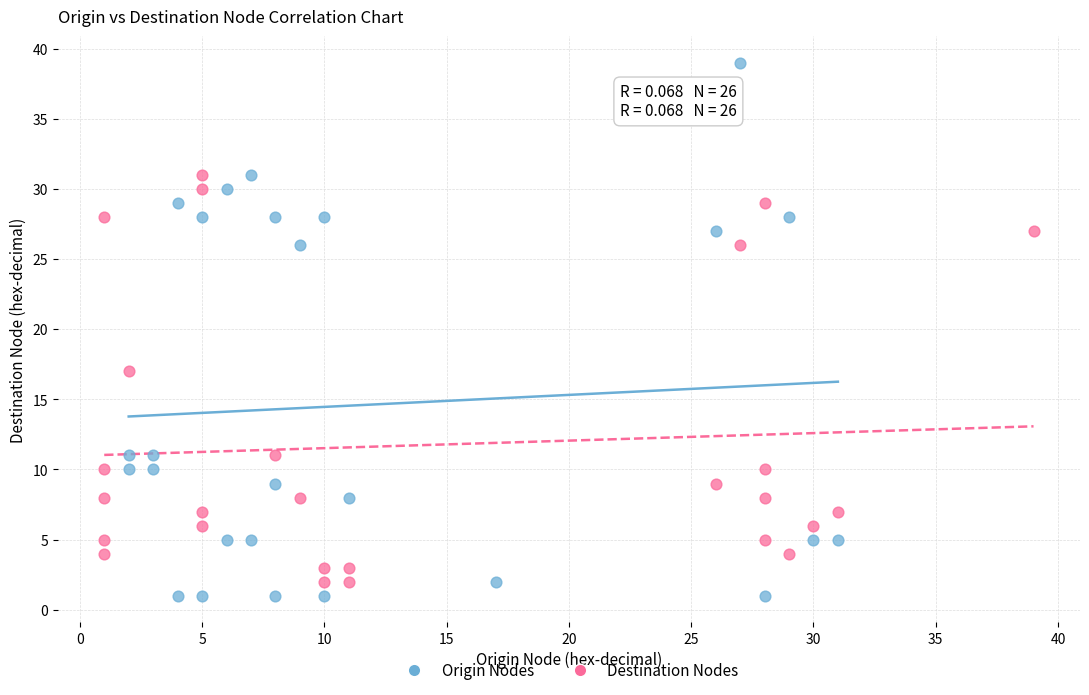

Which series has the largest Y range (max minus min)?

Origin Nodes